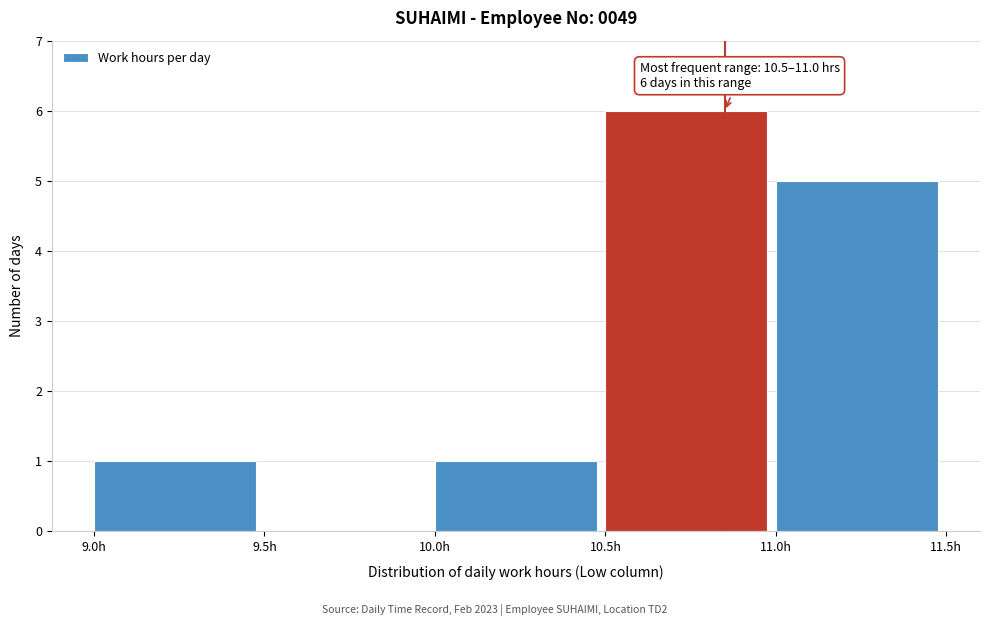

Over which range of the x-axis is the bar tallest?

10.5 to 11.0